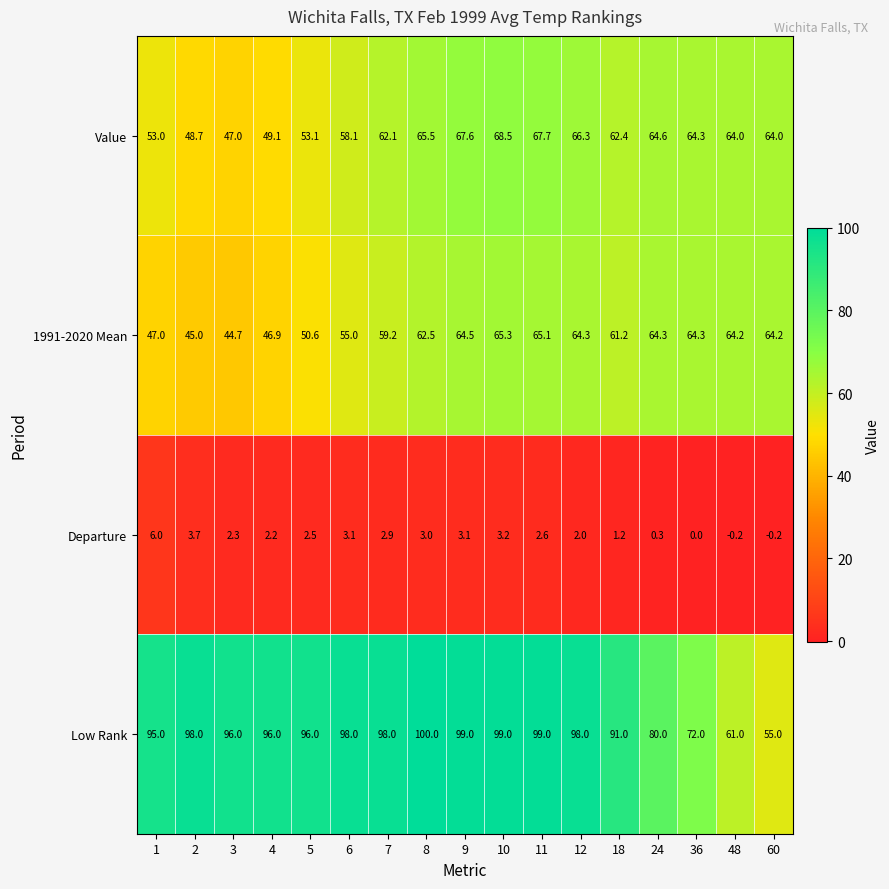

How many negative values does the Departure series have?

2